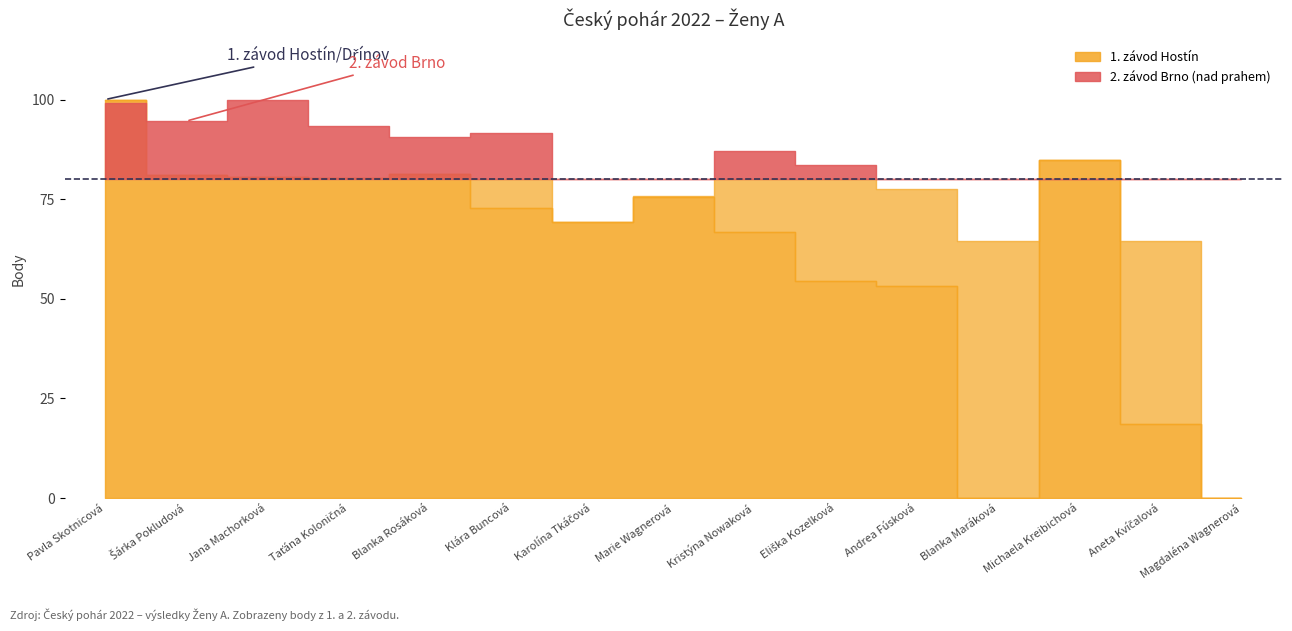

True or false: 2. závod Brno and 1. závod Hostín cross at least once.

True